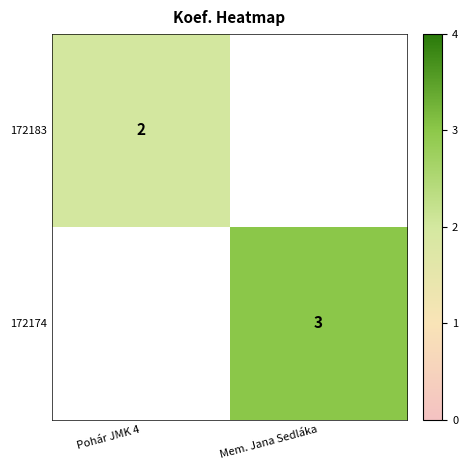

The value of 172174 at Mem. Jana Sedláka is 2. True or false?

False